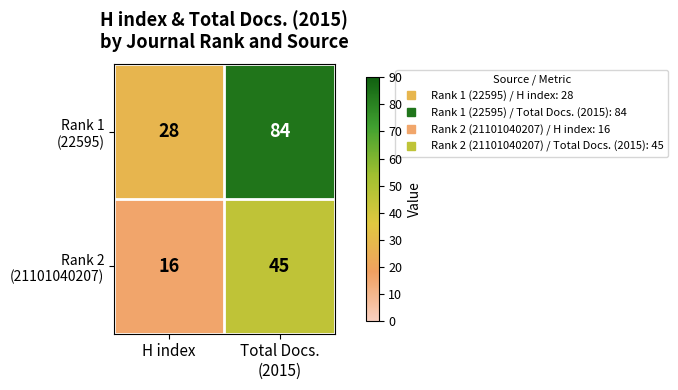

What is the difference between the highest and lowest values at H index?

12